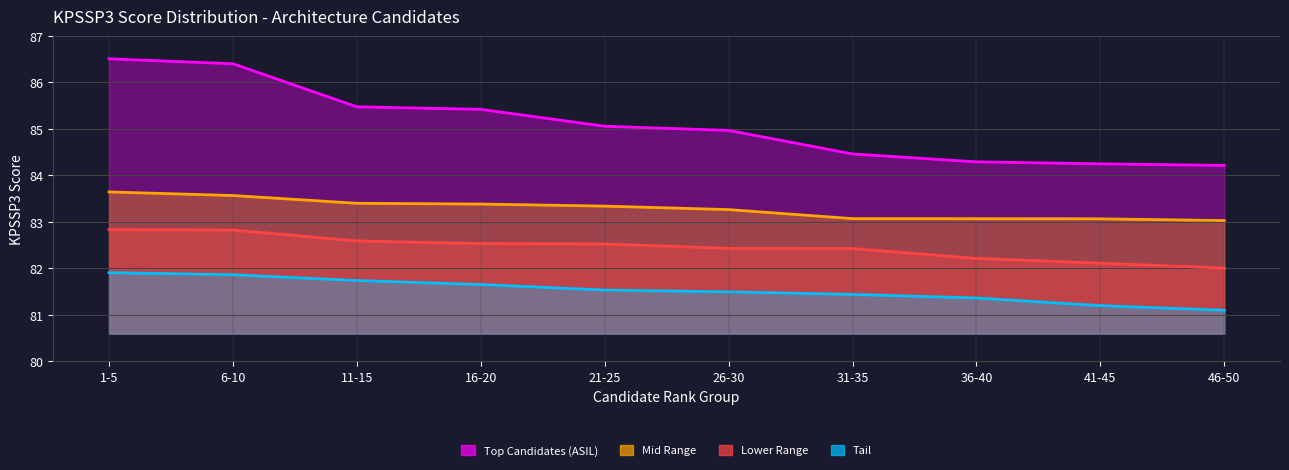

At 16-20, list the series in order from largest to smallest.

Top Candidates (ASIL), Mid Range, Lower Range, Tail